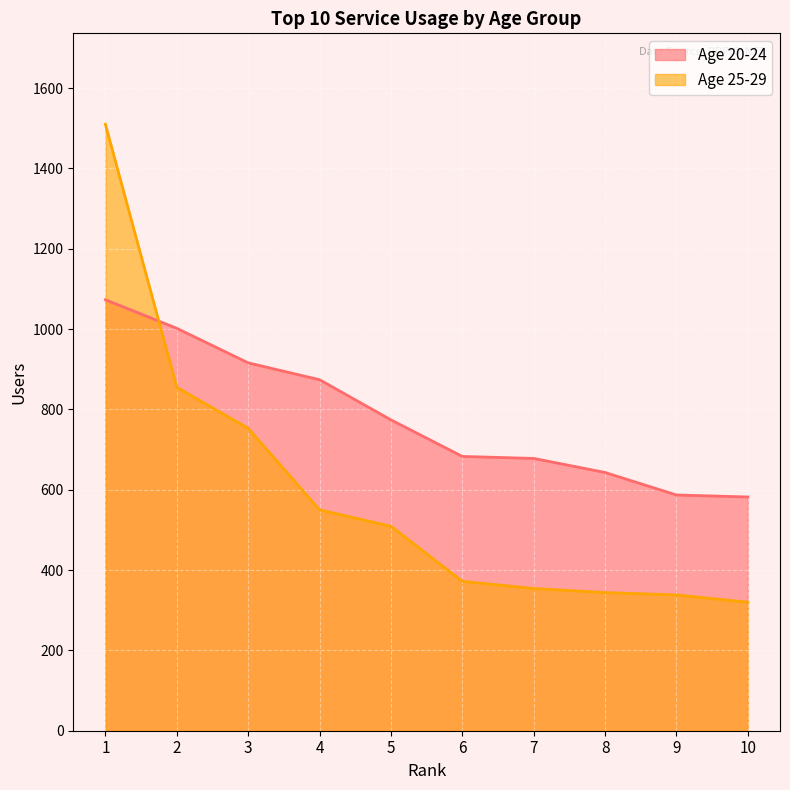

Reading left to right, extract all data points from this chart.

Age 20-24: 1073	1002	916	874	774	683	678	643	587	582
Age 25-29: 1510	855	753	550	509	372	354	344	338	320